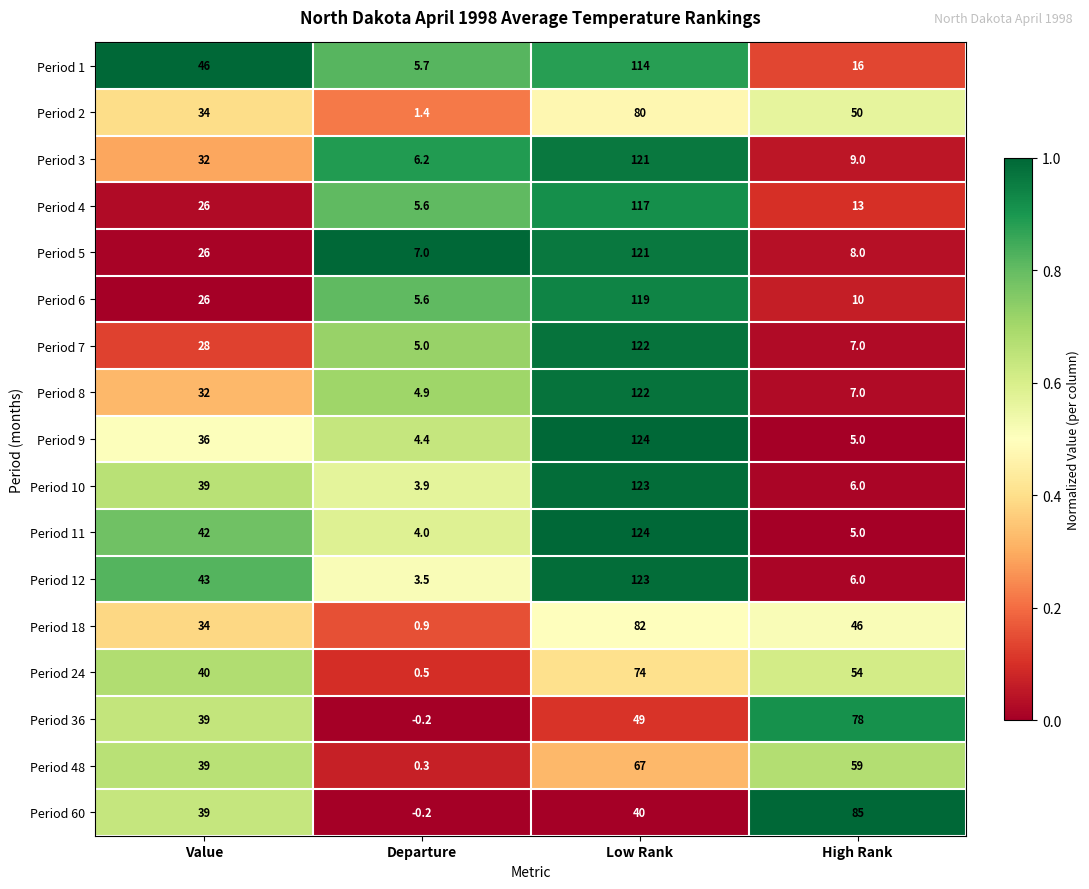

The value of Period 11 at High Rank is 5.0. True or false?

True